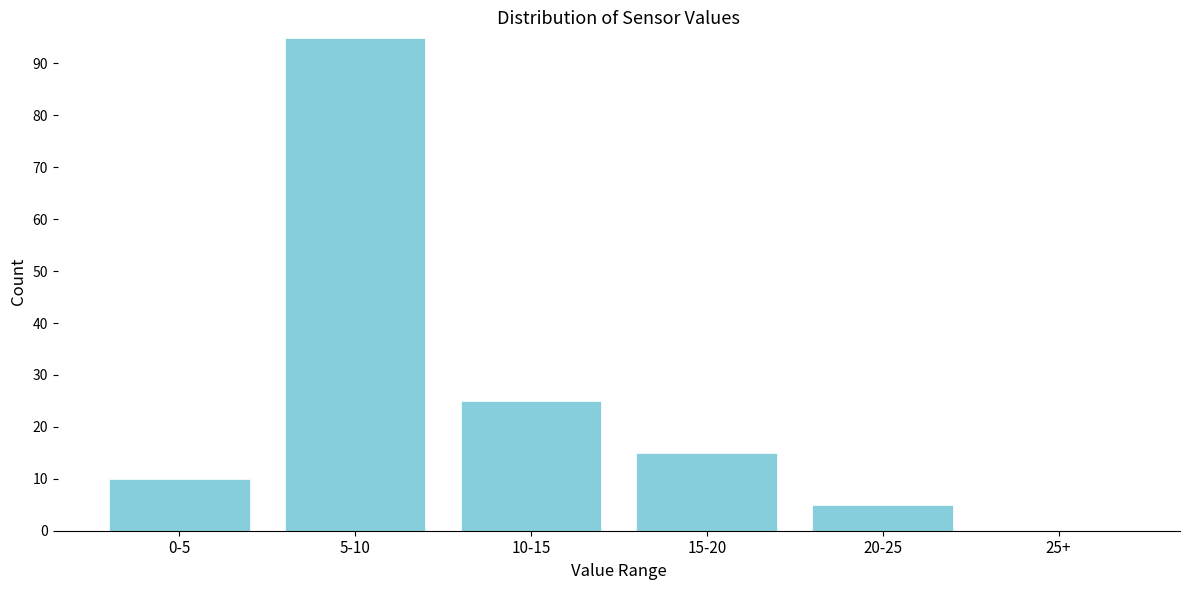

Reading left to right, extract all data points from this chart.

0-5=10	5-10=95	10-15=25	15-20=15	20-25=5	25+=0